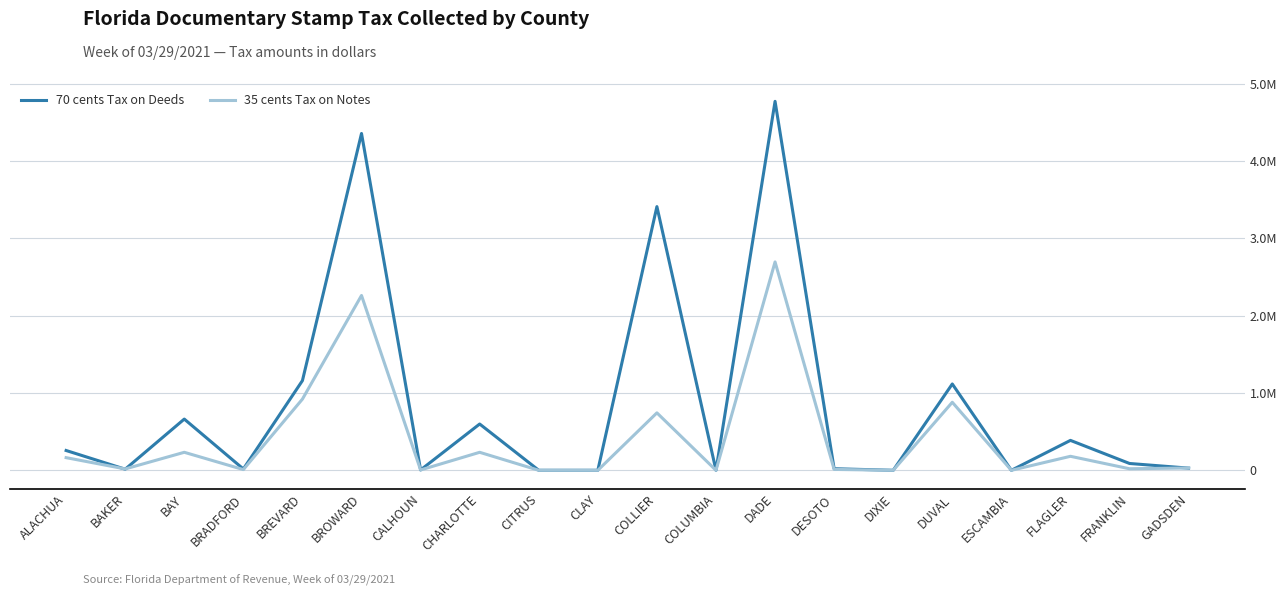

In 70 cents Tax on Deeds, how many points are lower than both neighbors (excluding endpoints)?

6